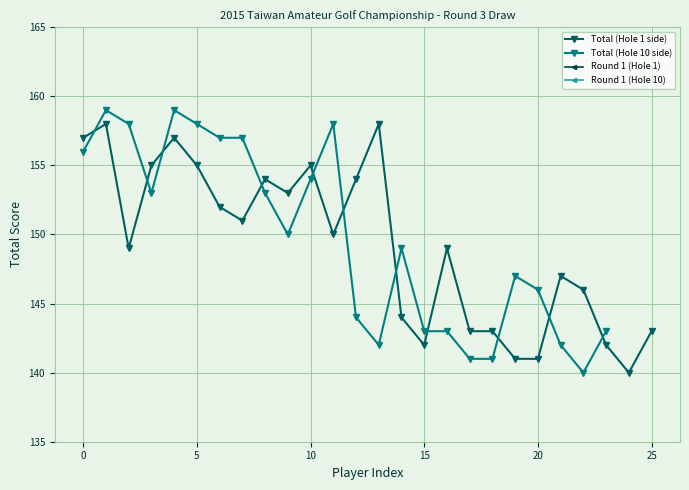

Reading left to right, extract all data points from this chart.

156	159	158	153	159	158	157	157	153	150	154	158	144	142	149	143	143	141	141	147	146	142	140	143